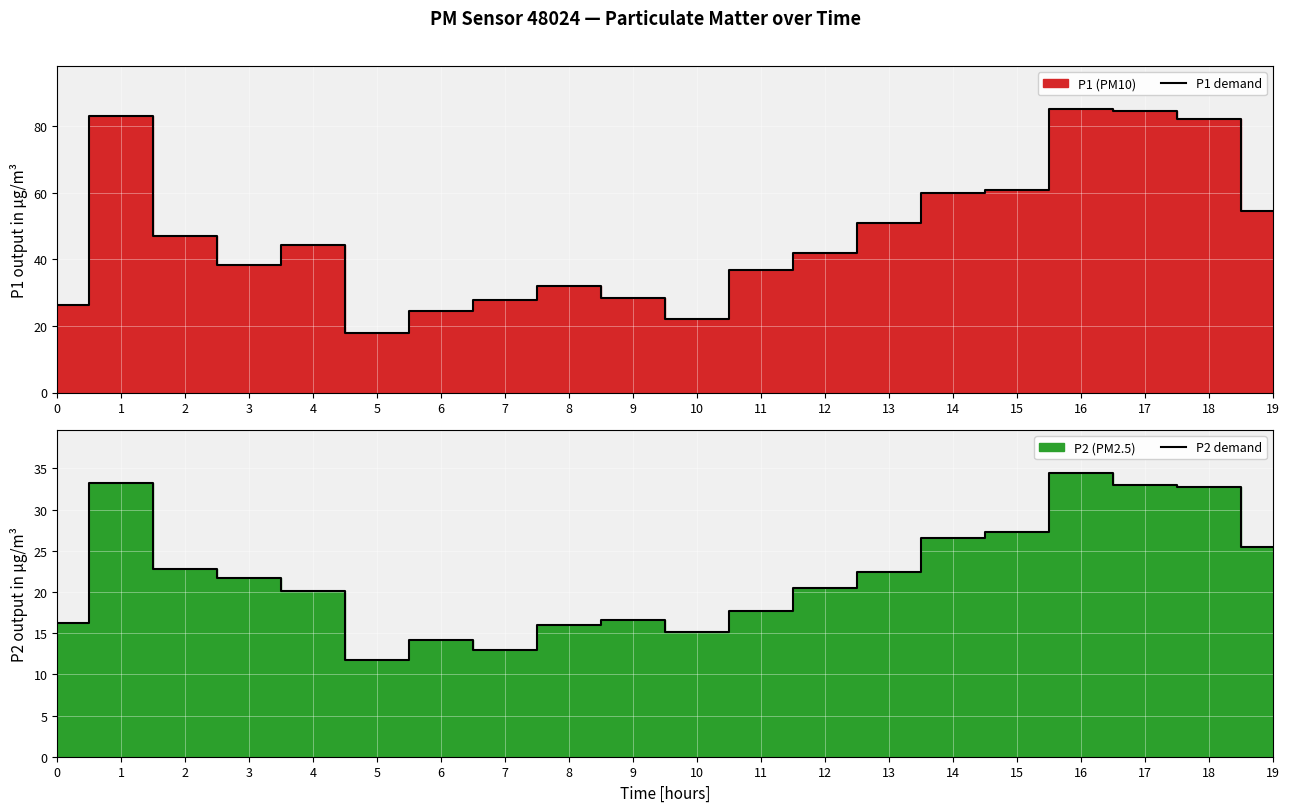

True or false: P2 demand and P1 demand intersect in this chart.

False